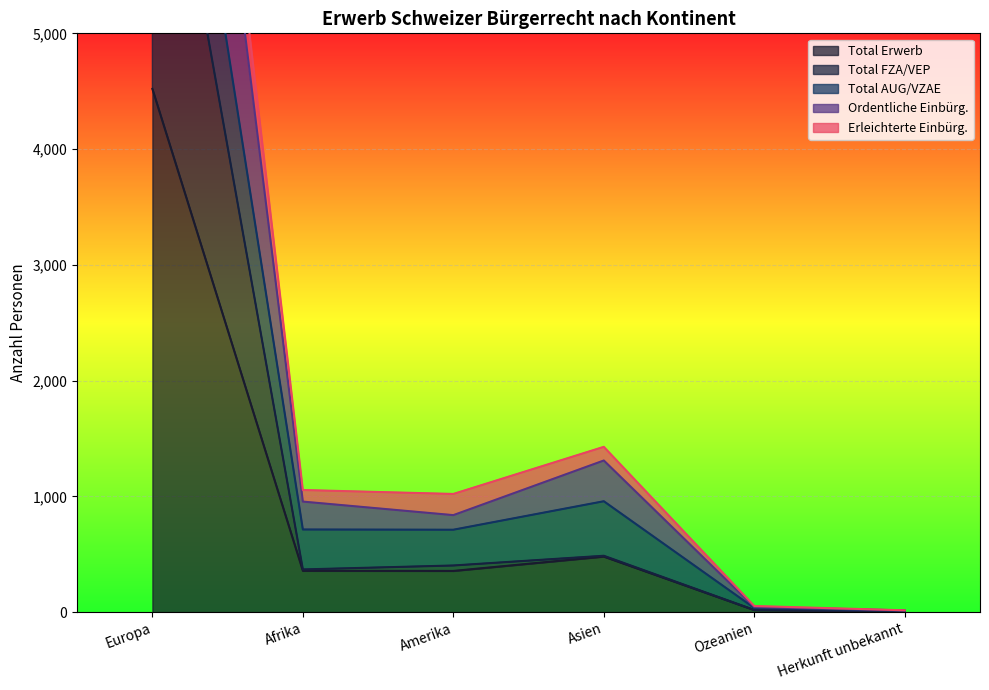

At which category does Ordentliche Einbürg. reach its first local valley?

Amerika